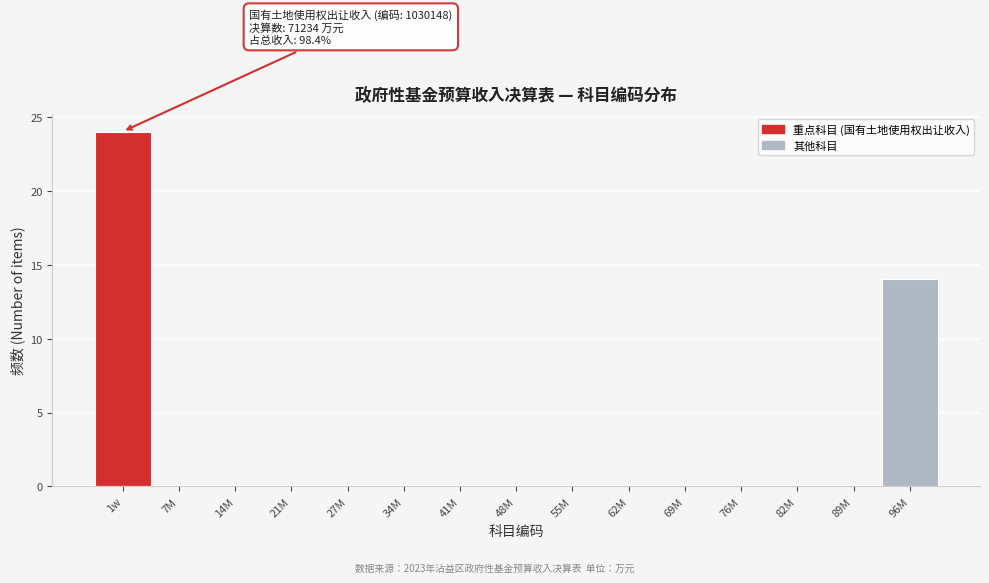

Reading left to right, extract all data points from this chart.

1w=24	7M=0	14M=0	21M=0	27M=0	34M=0	41M=0	48M=0	55M=0	62M=0	69M=0	76M=0	82M=0	89M=0	96M=14